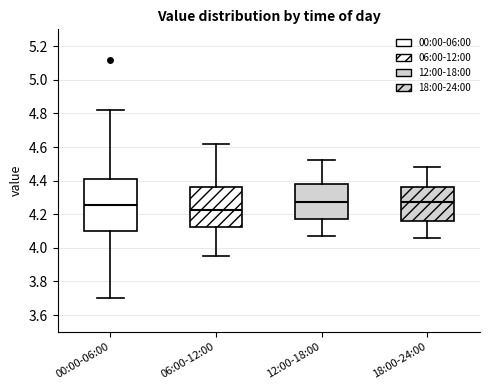

Where is the upper edge of the box for 06:00-12:00 on the y-axis? The values are not printed on the chart, so give them approximately, as read against the axis.

4.36